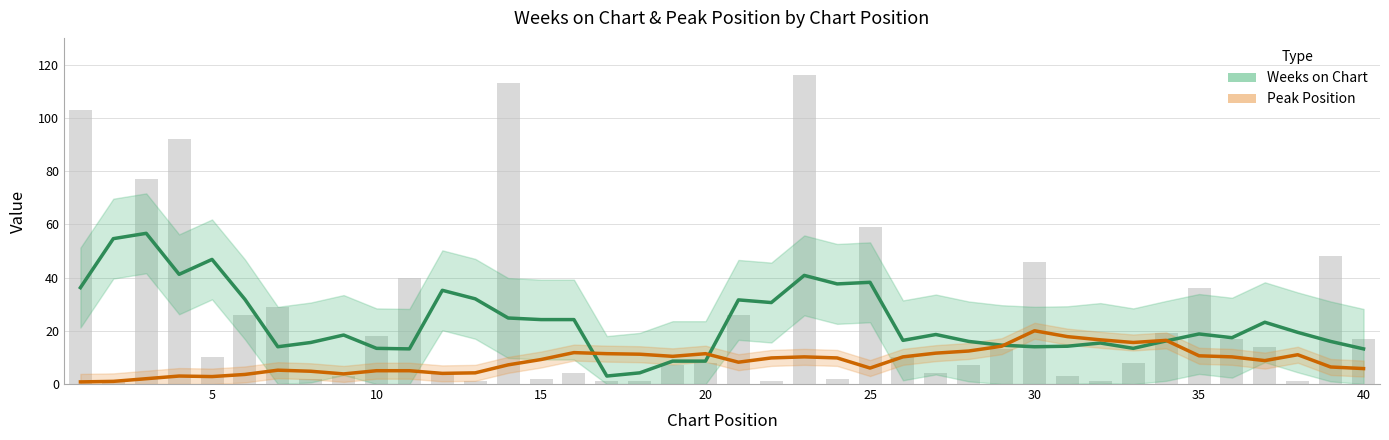

Does the chart contain stacked bars?

No